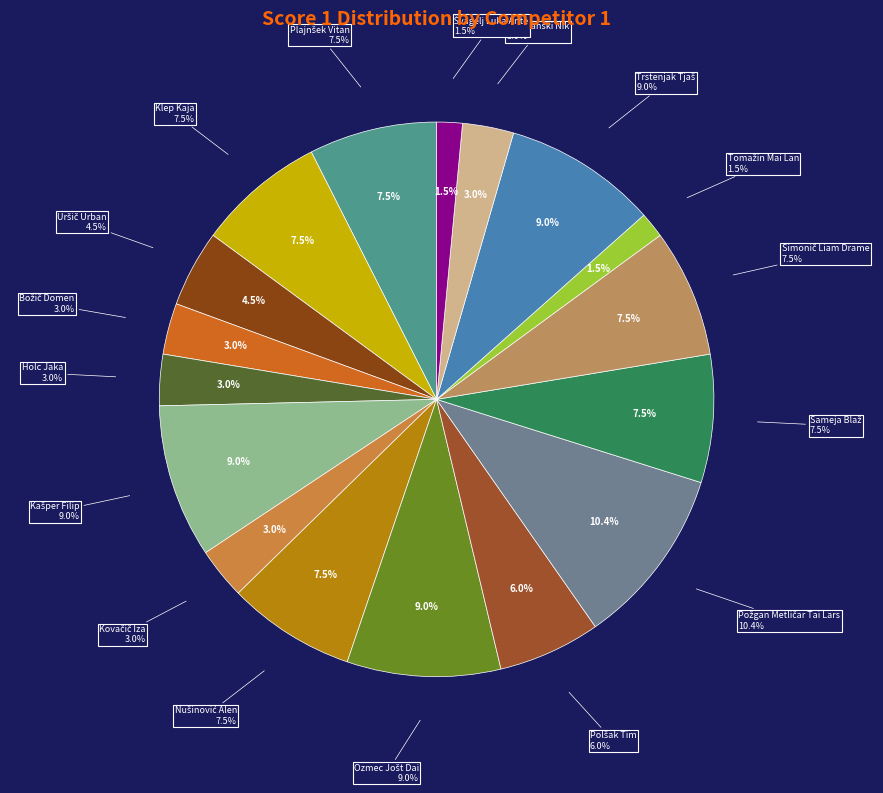

What is the smallest slice in the pie chart?

Fingušt Jaša